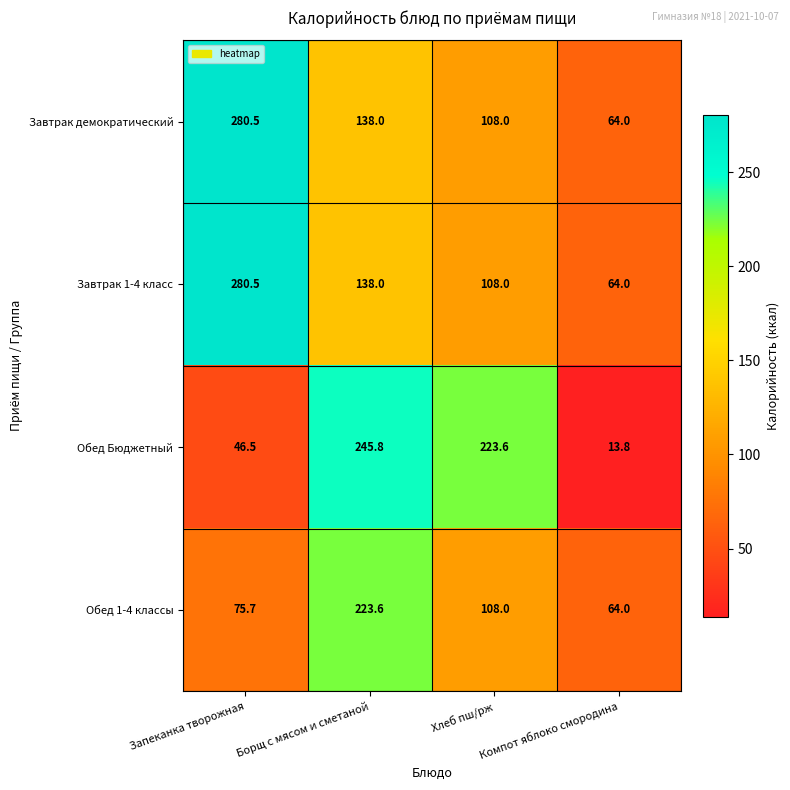

At which label does Завтрак демократический first exceed 138?

Запеканка творожная